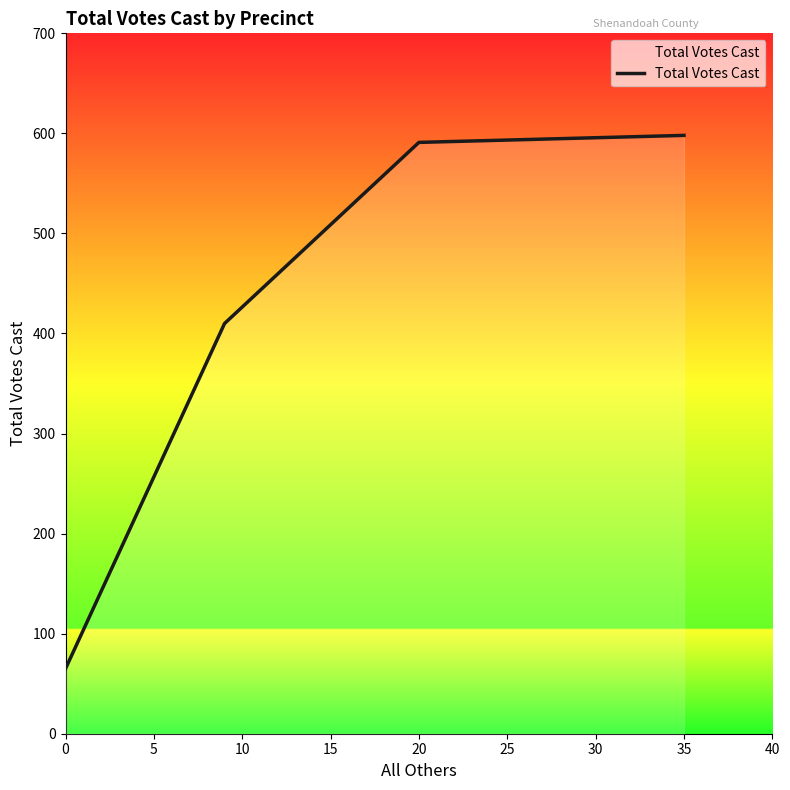

What is the minimum value shown in the chart?

65